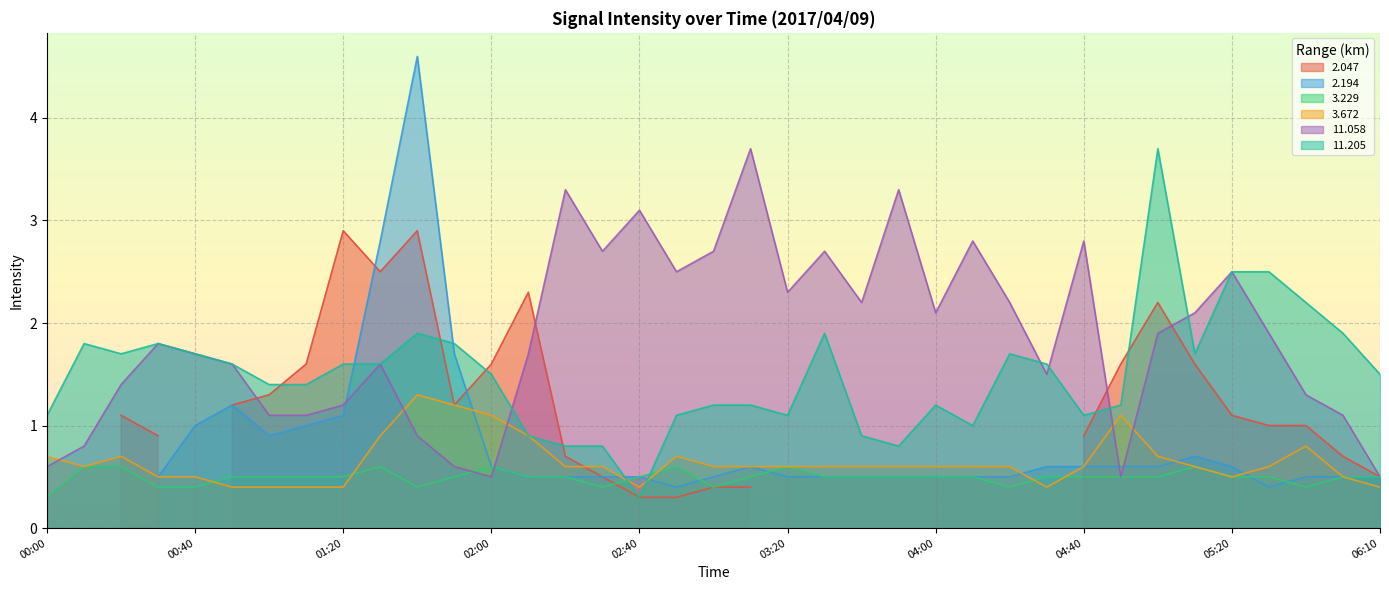

What is the value of the  11.205 point at the 36th from the left?

1.9